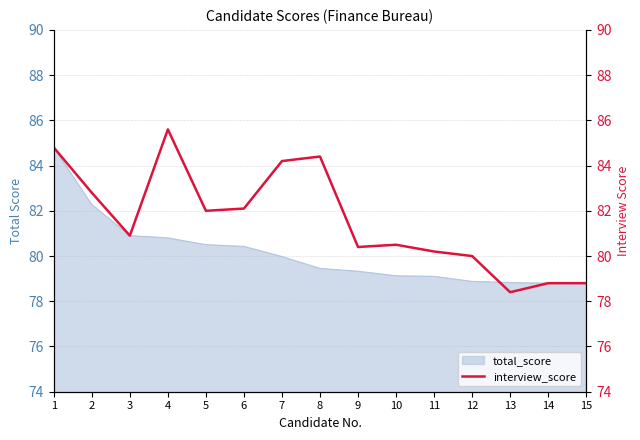

Is it true that the value at 3 is 122.8?

False